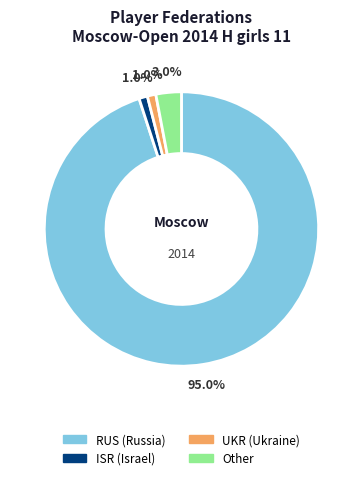

Which category has the biggest portion of the pie?

RUS